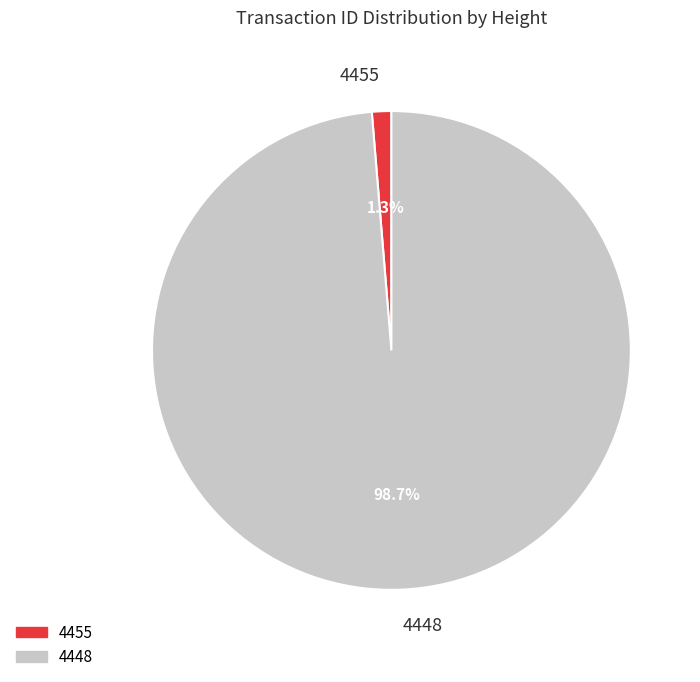

Combined, what portion of the pie is 4455 and 4448?

100.0%